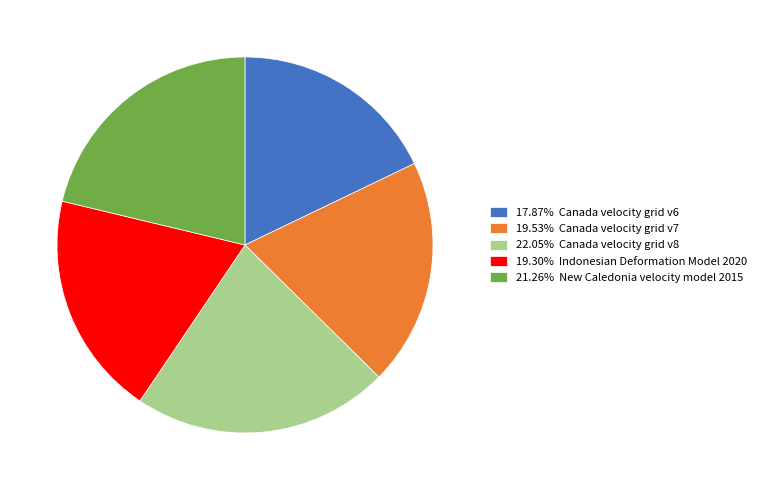

Is there a majority slice in this chart?

No